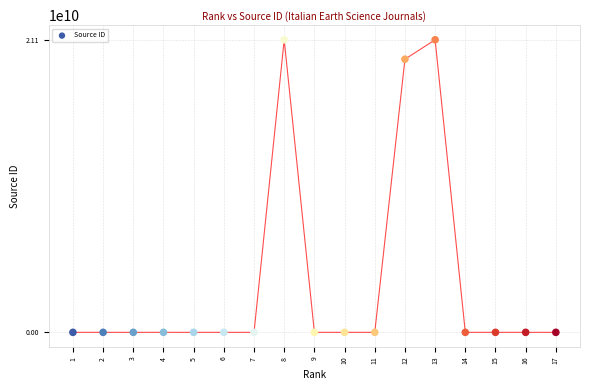

What Y value in the scatter plot is closest to 10550193724?

19700201683